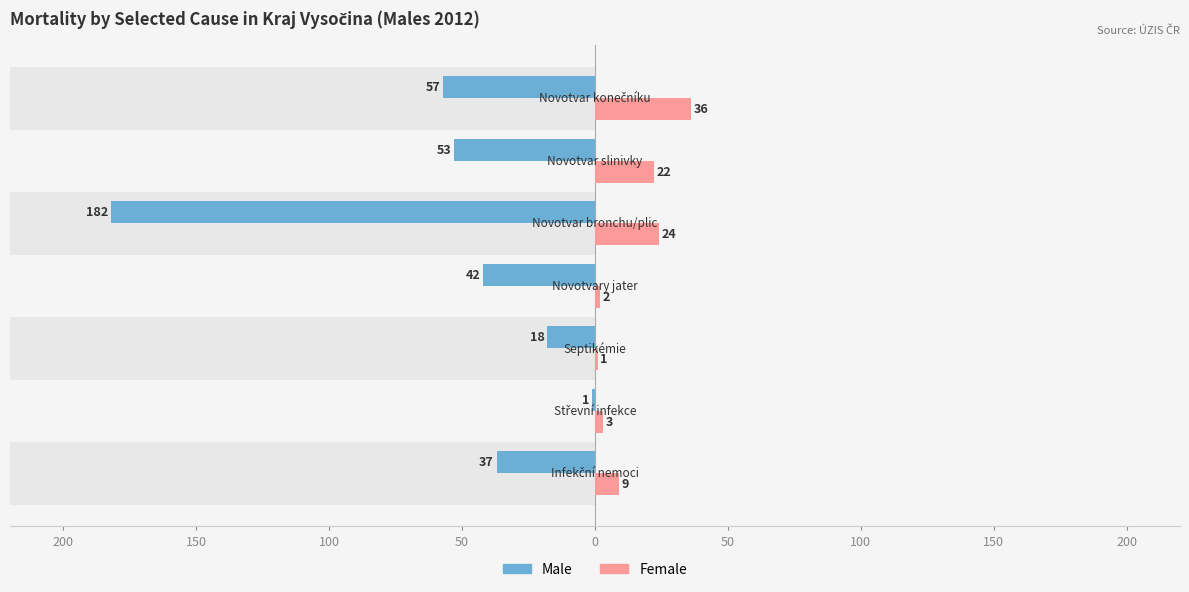

Rank the series at 200 from lowest to highest value.

Male, Female